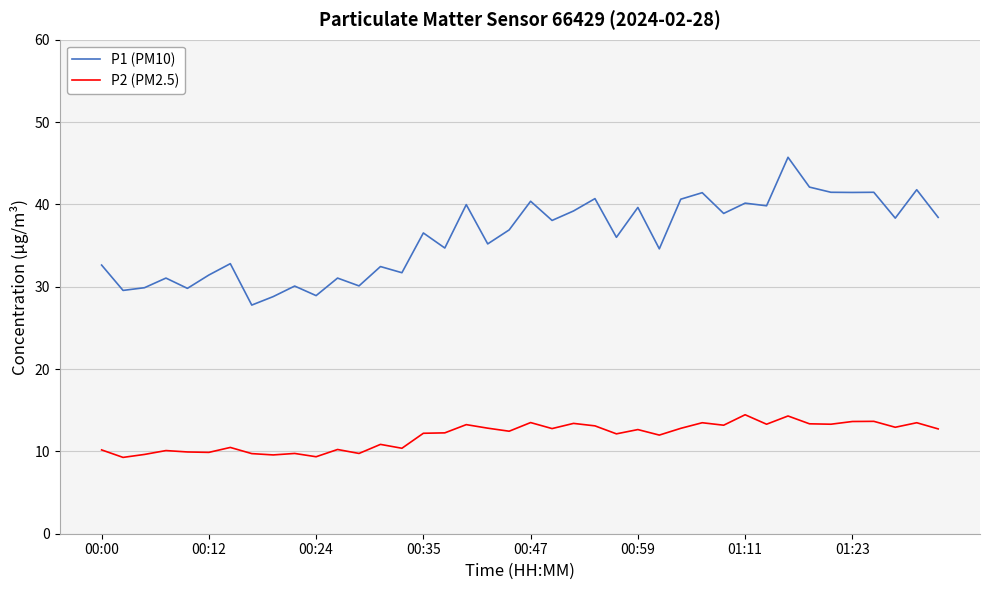

Rank the series by their maximum value, from lowest to highest.

P2 (PM2.5), P1 (PM10)